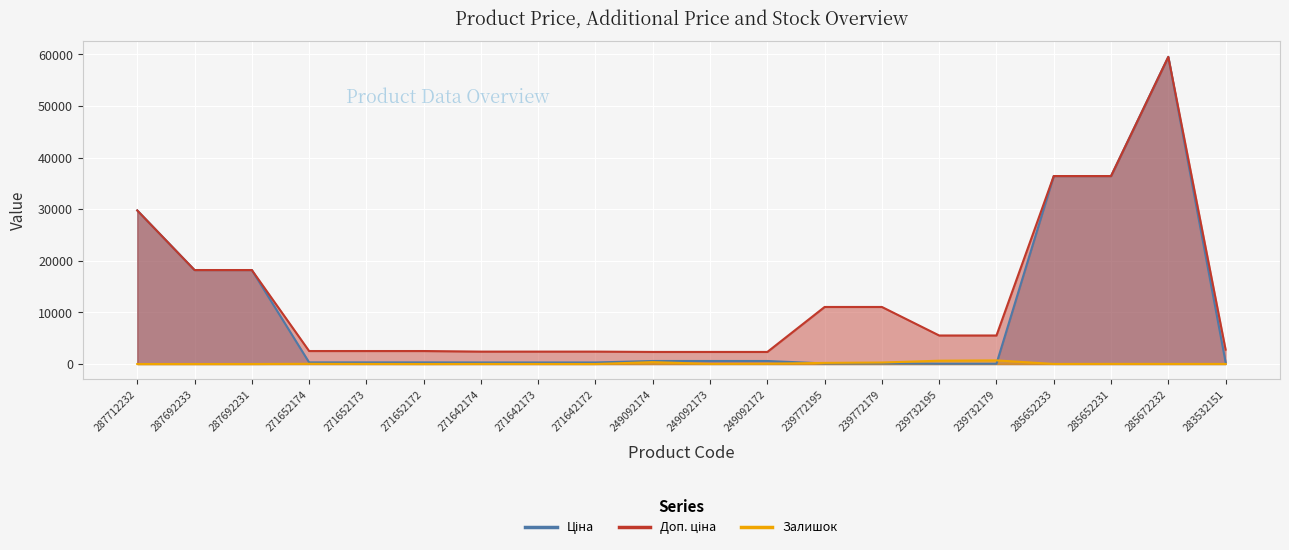

Which series has the largest range (max minus min)?

Ціна